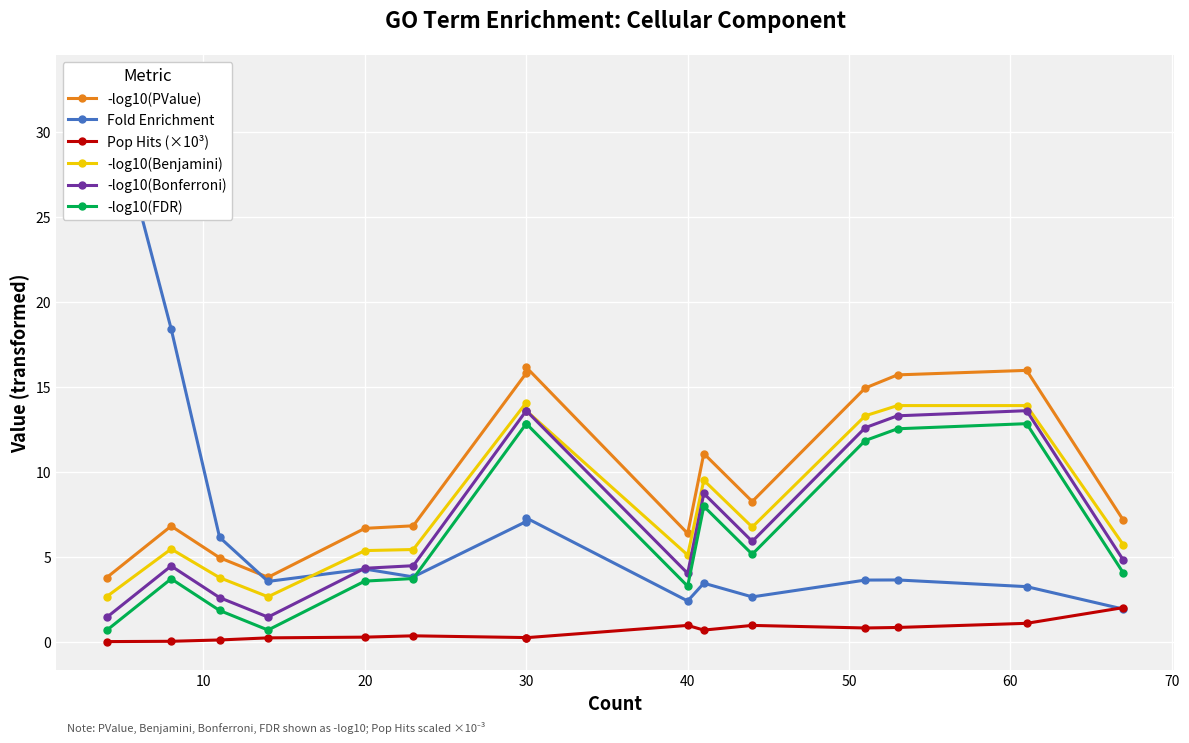

At how many categories does at least one series exceed 17?

2